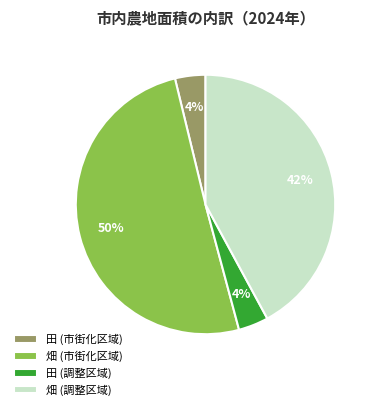

To the nearest percent, what portion does 畑 (市街化区域) represent?

50%